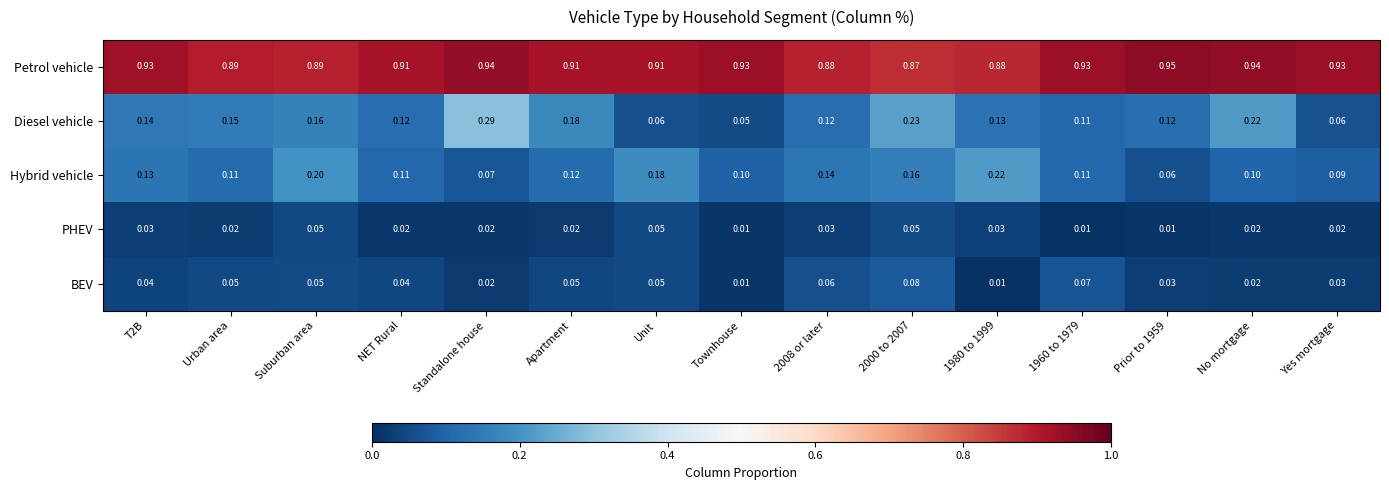

Which series has the largest range (max minus min)?

Diesel vehicle